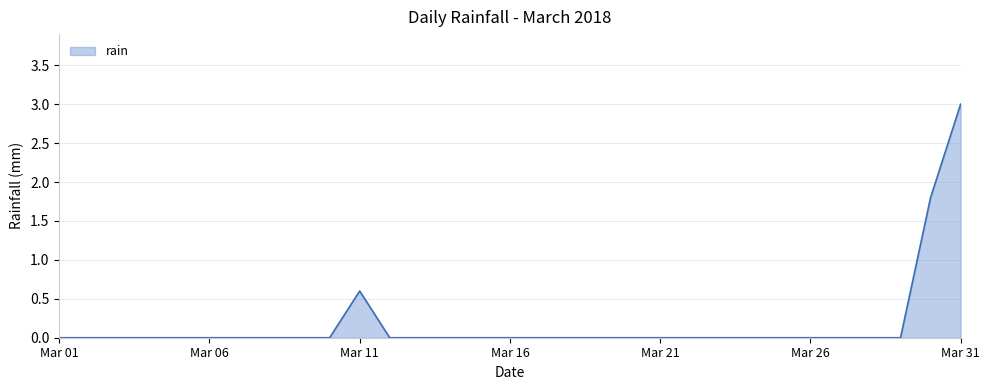

What is the greatest value displayed?

3.0